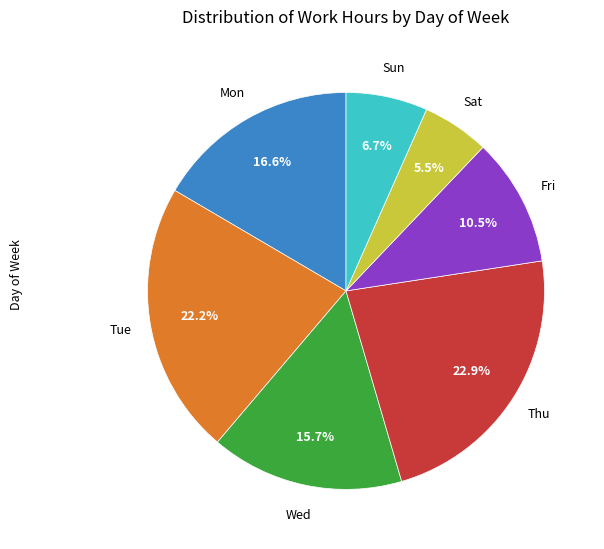

Is there a majority slice in this chart?

No